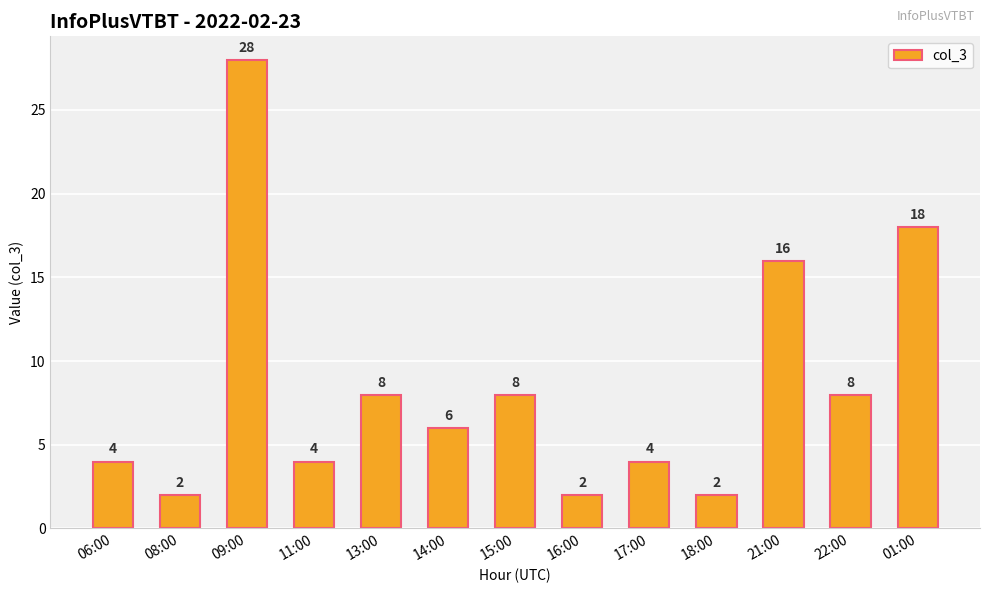

What value does the data have at 06:00?

4